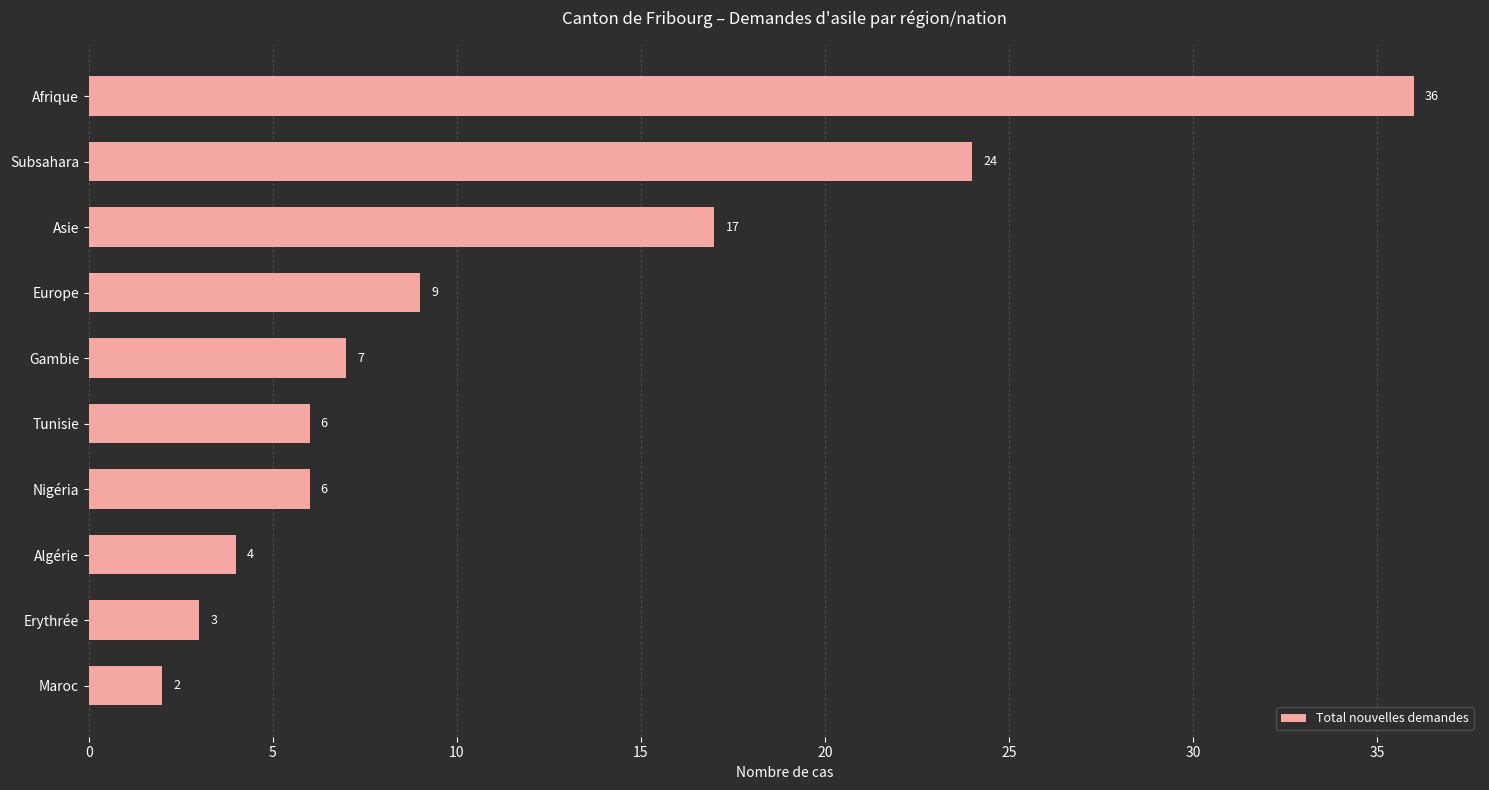

What is the average value?

11